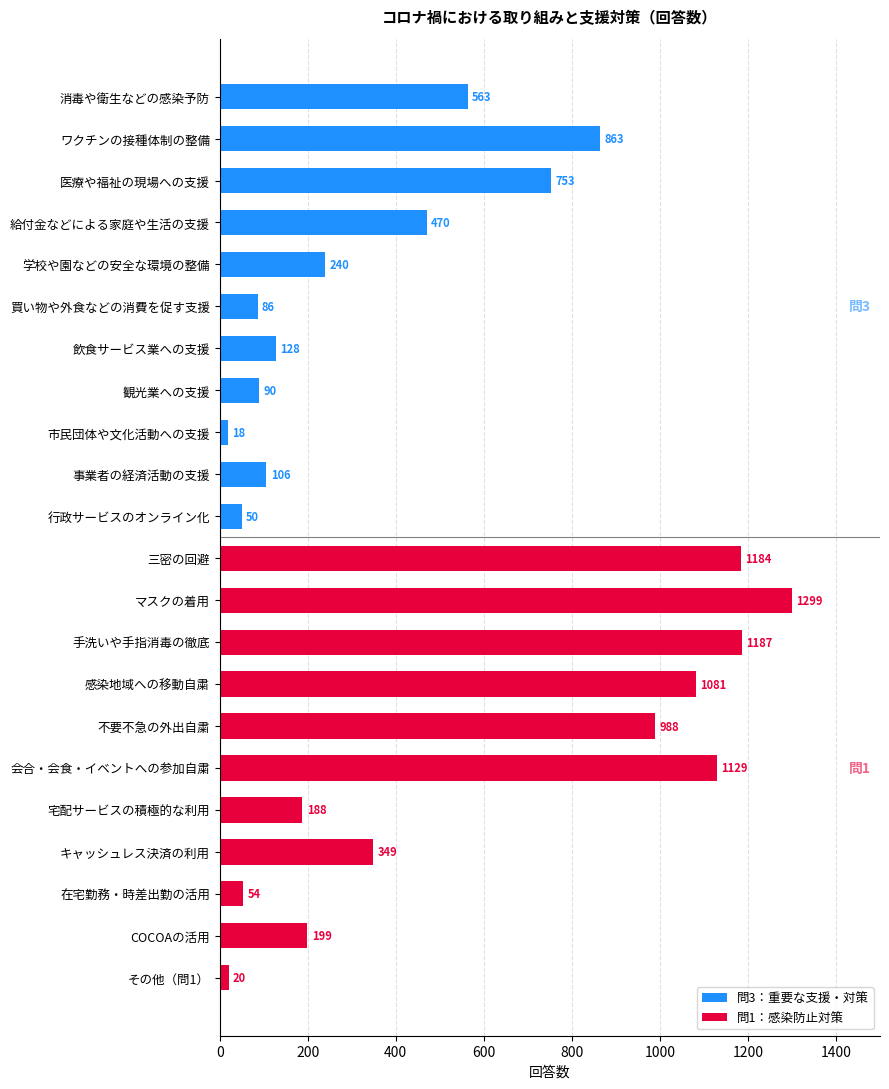

Is the value of 問1：感染防止対策 at 1200 greater than the value of 問3：重要な支援・対策 at 1600?

Yes